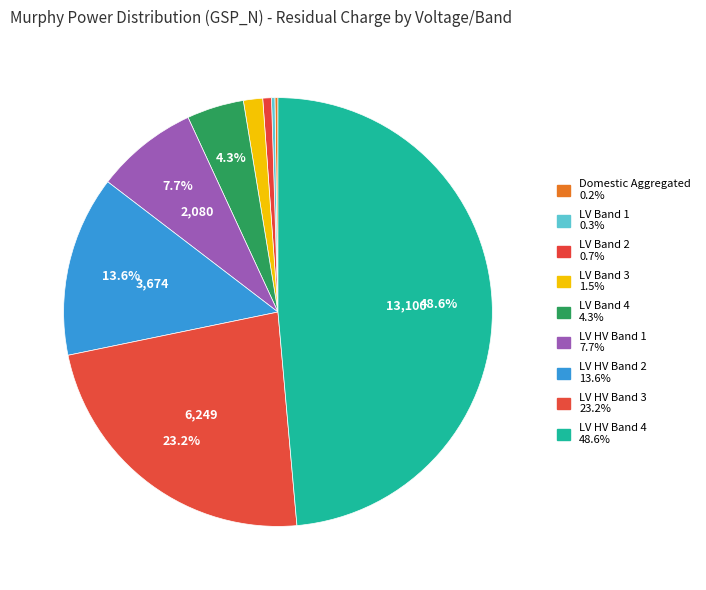

Does any single category account for the majority?

No